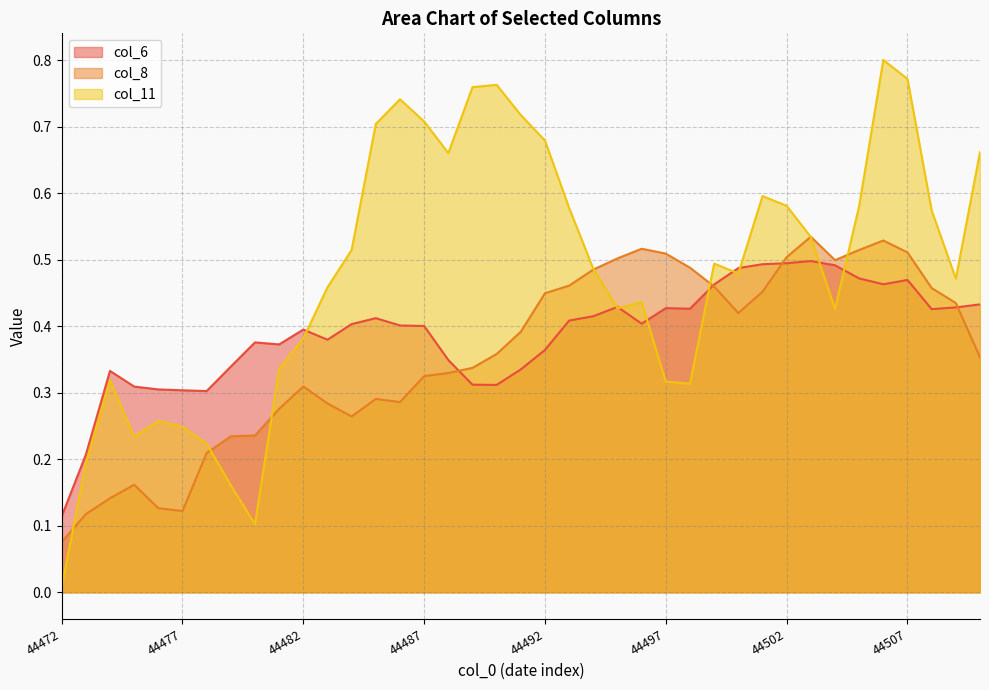

What is the total value across all series at 44495?

1.4